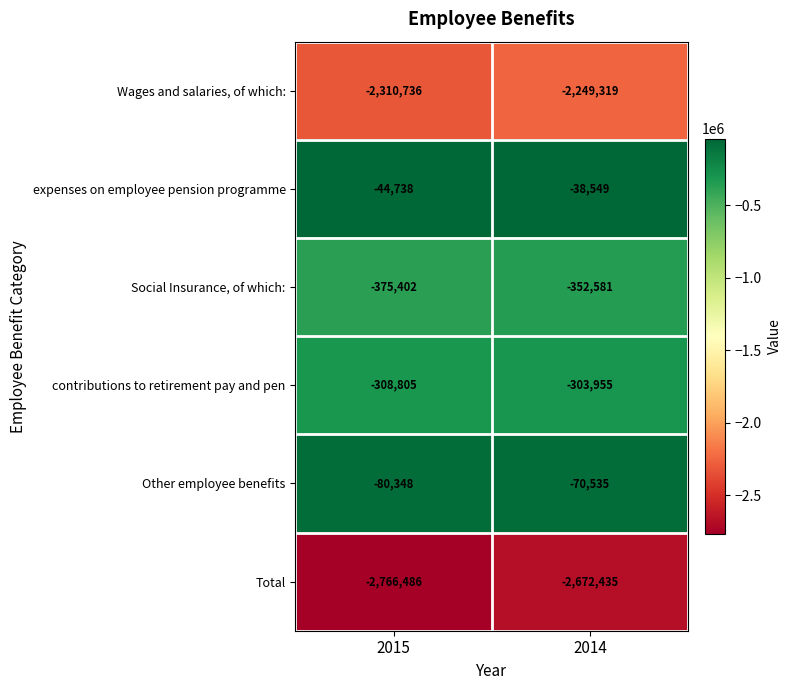

What is the total value across all series at 2015?

-5886515